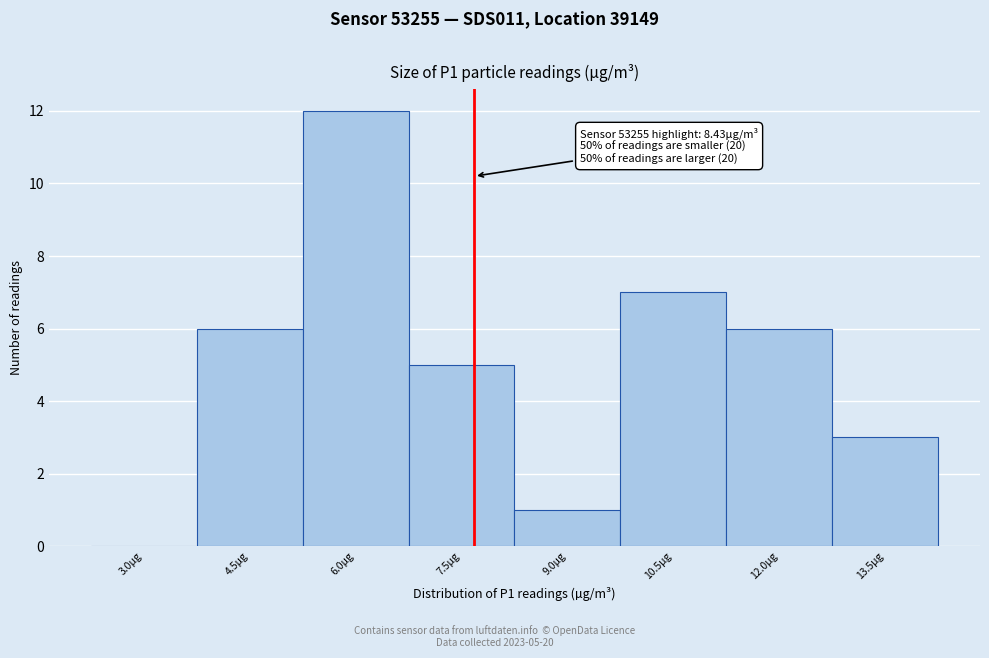

Reading left to right, extract all data points from this chart.

3.0µg=0	4.5µg=6	6.0µg=12	7.5µg=5	9.0µg=1	10.5µg=7	12.0µg=6	13.5µg=3